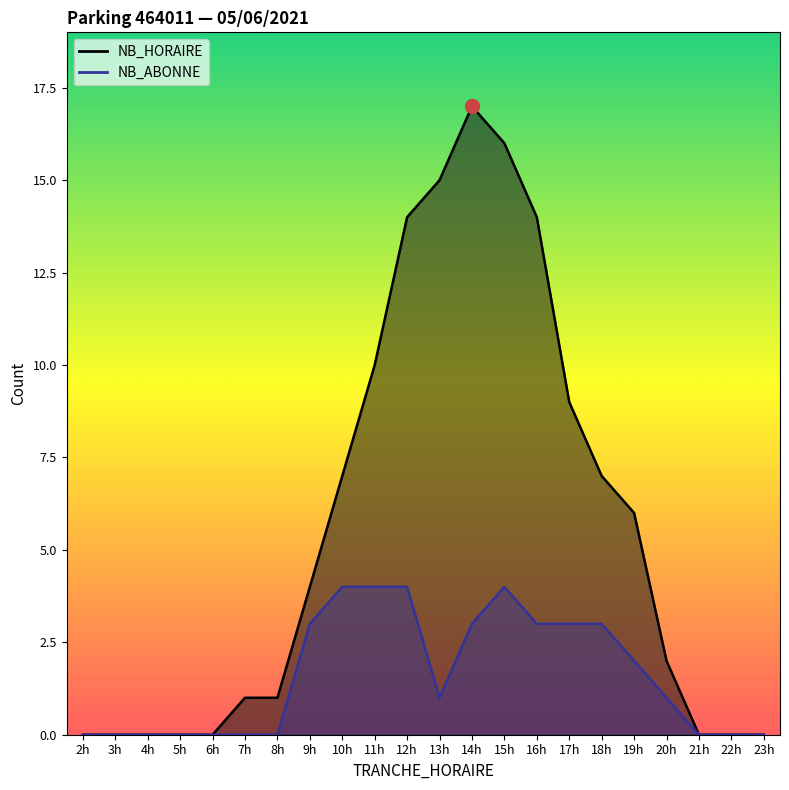

Reading right to left, list all the values displayed in this chart.

NB_HORAIRE: 0	0	0	2	6	7	9	14	16	17	15	14	10	7	4	1	1	0	0	0	0	0
NB_ABONNE: 0	0	0	1	2	3	3	3	4	3	1	4	4	4	3	0	0	0	0	0	0	0